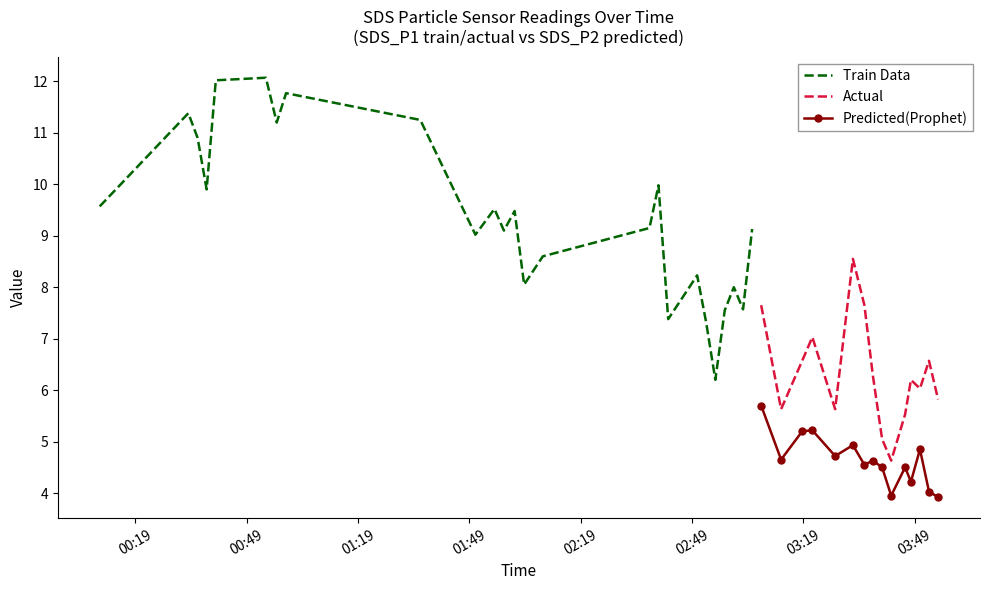

What is the minimum value for Predicted(Prophet)?

3.9